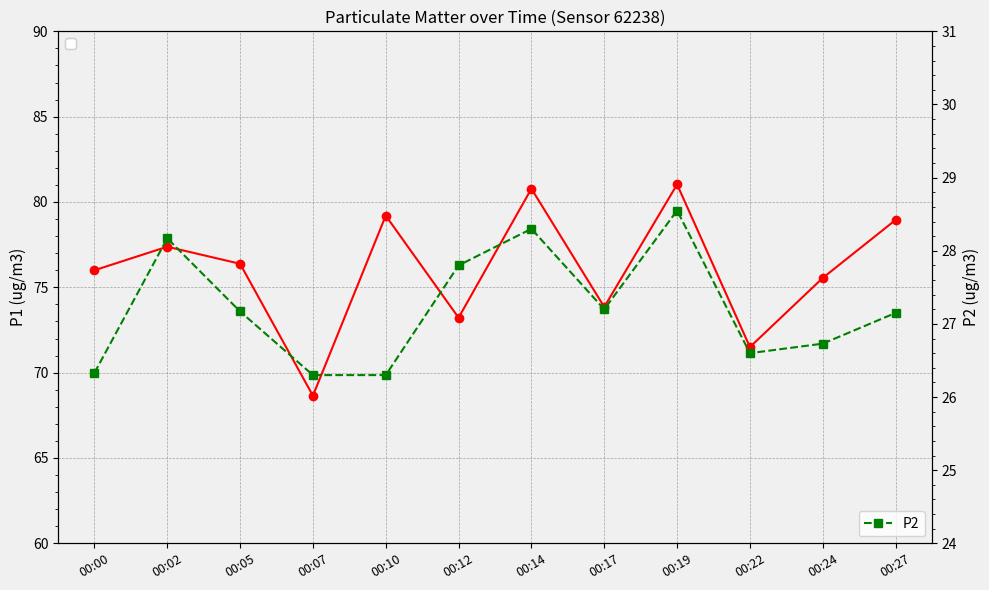

True or false: P1 has a value of 80.8 at 00:14.

True